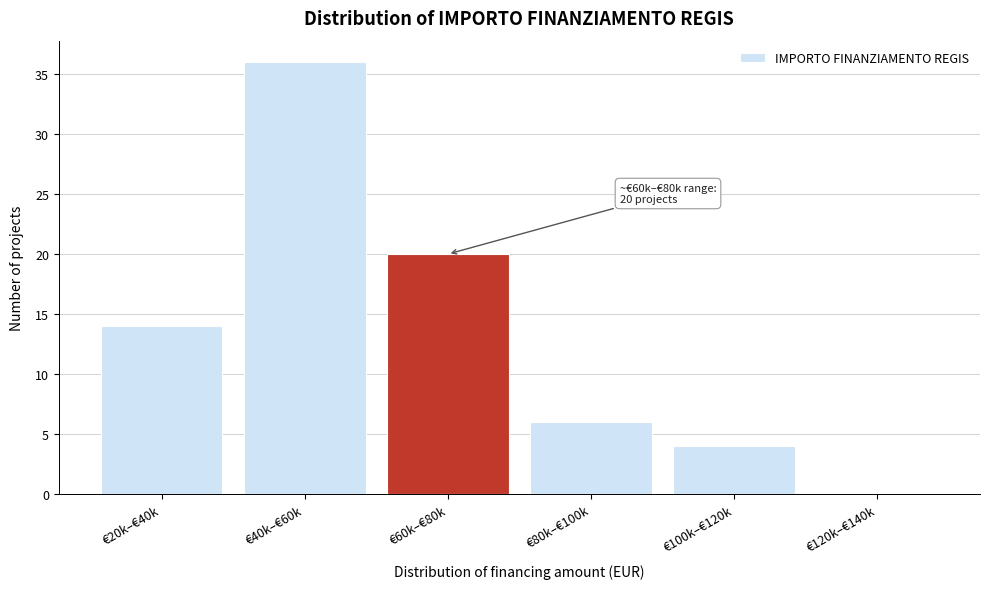

Reading right to left, transcribe all the data shown in this chart.

€120k–€140k=0	€100k–€120k=4	€80k–€100k=6	€60k–€80k=20	€40k–€60k=36	€20k–€40k=14